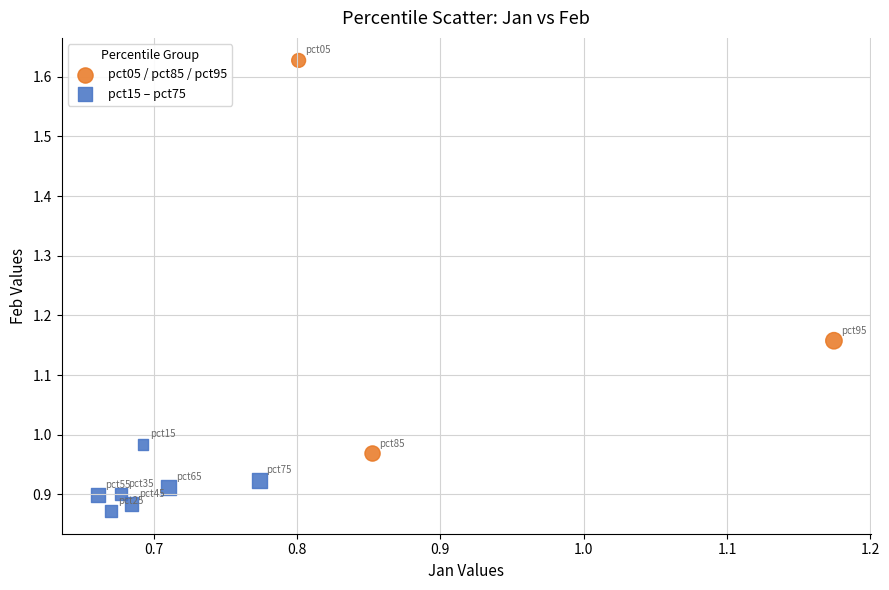

What are all the series names shown in the legend?

pct05 / pct85 / pct95, pct15 – pct75